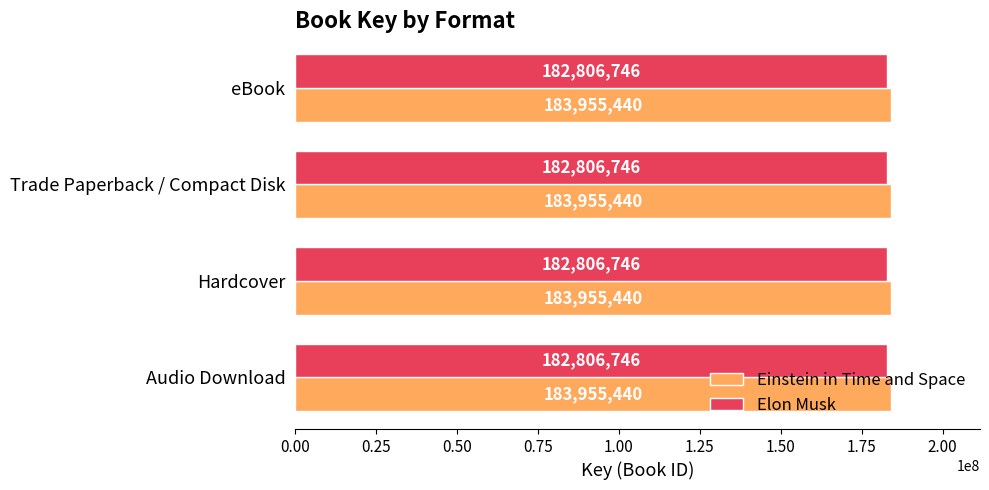

What value does the Elon Musk series have at Trade Paperback / Compact Disk?

182806746